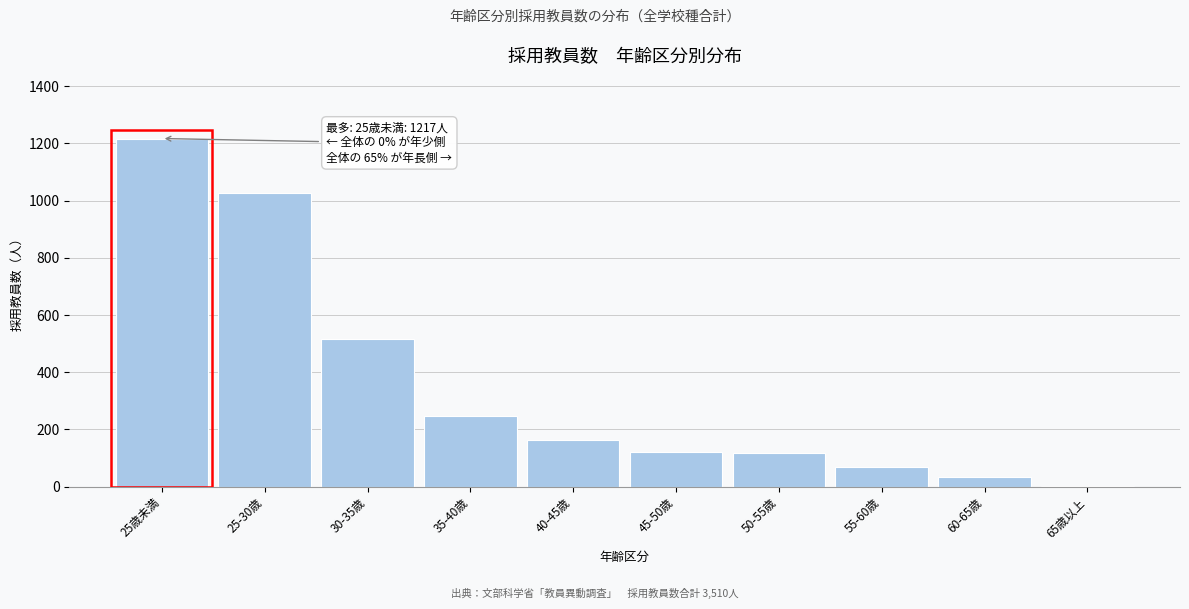

What is the sum of all values?

3510